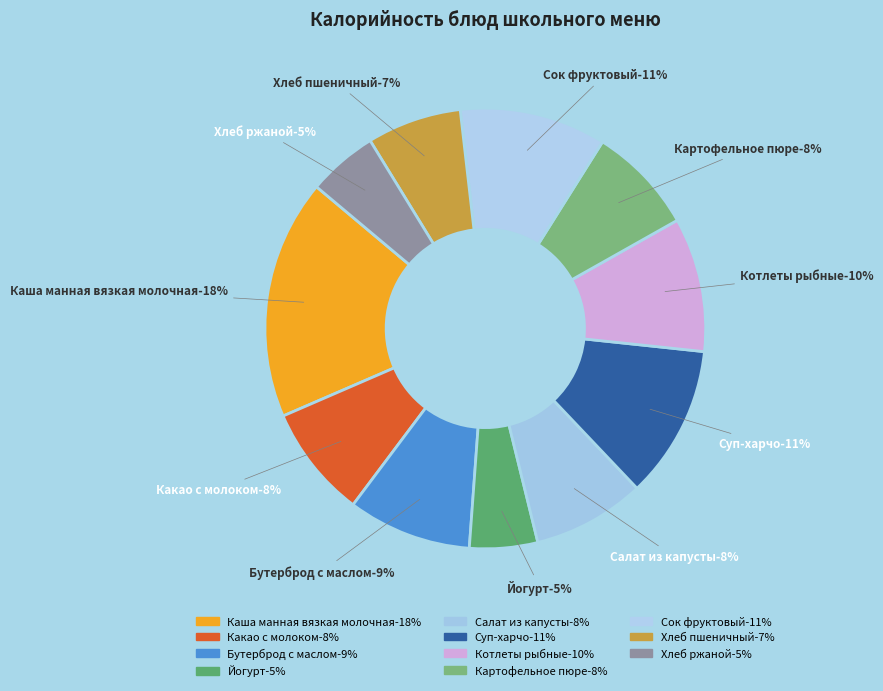

To the nearest percent, what portion does Салат из капусты represent?

8%